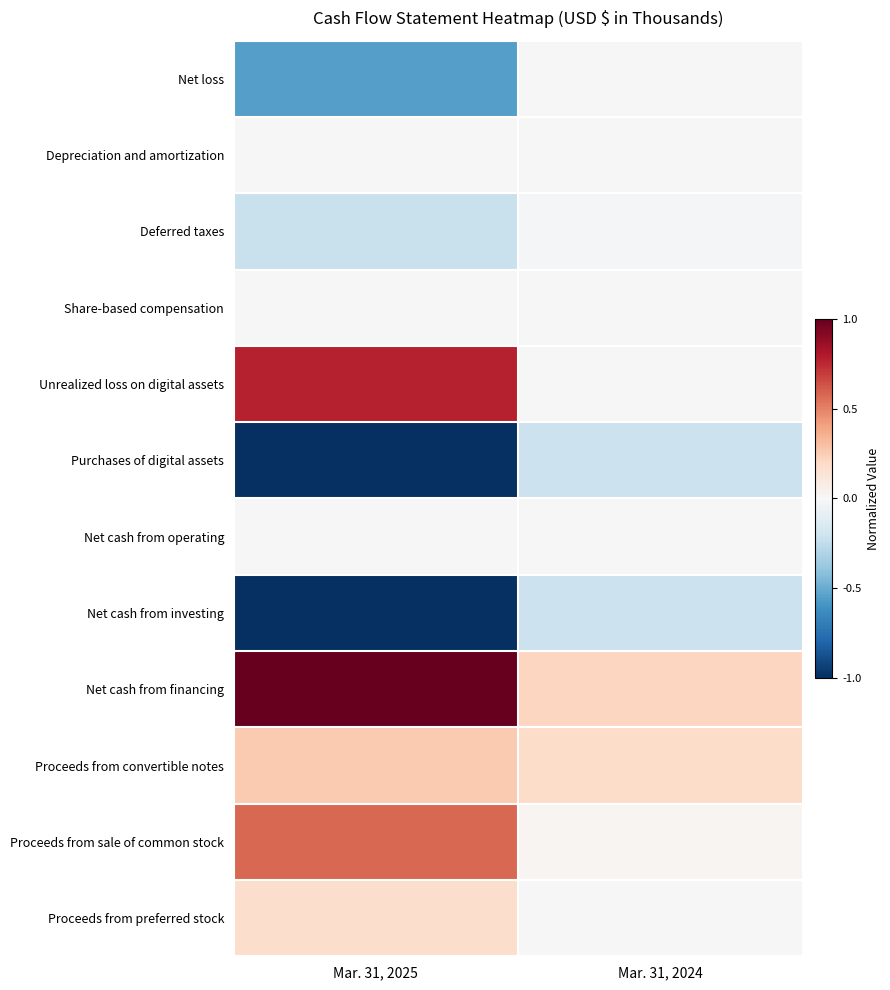

Between Mar. 31, 2025 and Mar. 31, 2024, which series saw the biggest shift?

Net cash from financing